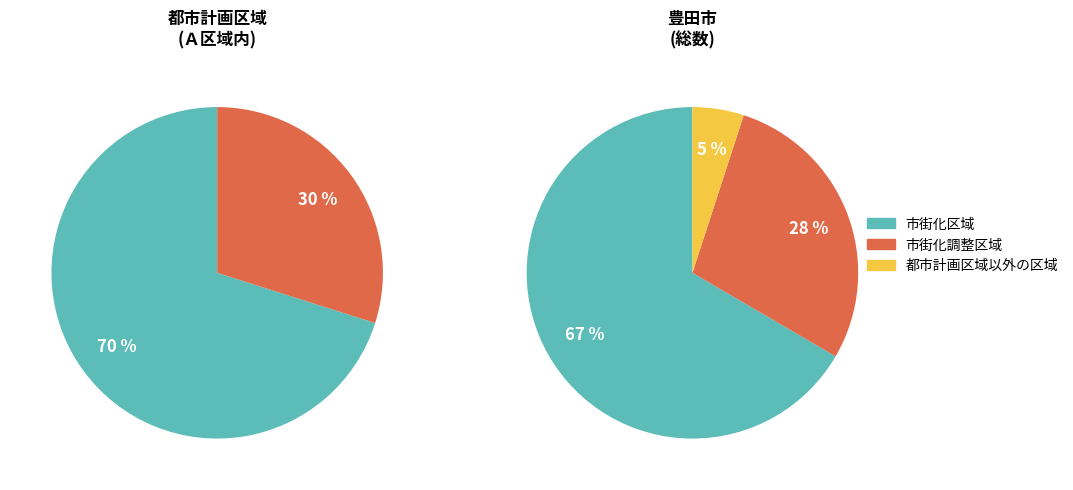

To the nearest percent, what is the difference between the largest and smallest slice percentages?

62%